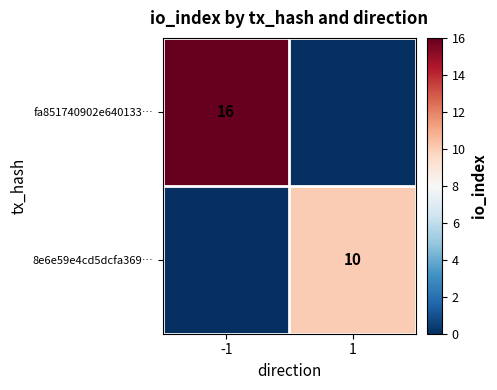

Is it true that fa851740902e640133… equals 16 at -1?

True